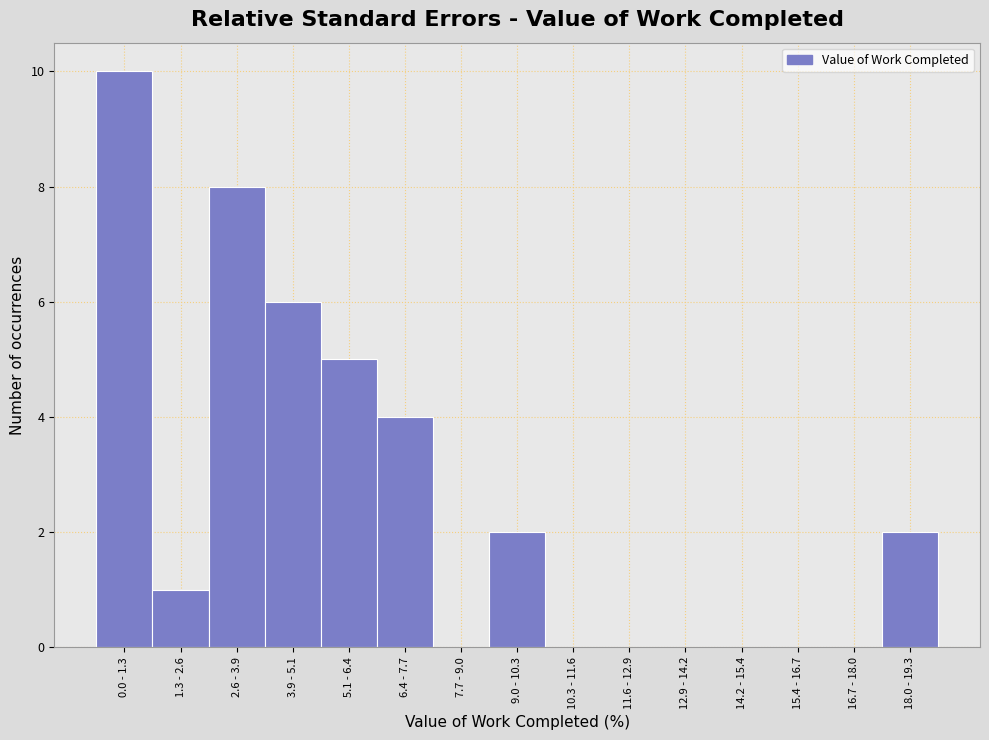

Reading left to right, transcribe all the data shown in this chart.

0.0 - 1.3=10	1.3 - 2.6=1	2.6 - 3.9=8	3.9 - 5.1=6	5.1 - 6.4=5	6.4 - 7.7=4	7.7 - 9.0=0	9.0 - 10.3=2	10.3 - 11.6=0	11.6 - 12.9=0	12.9 - 14.2=0	14.2 - 15.4=0	15.4 - 16.7=0	16.7 - 18.0=0	18.0 - 19.3=2